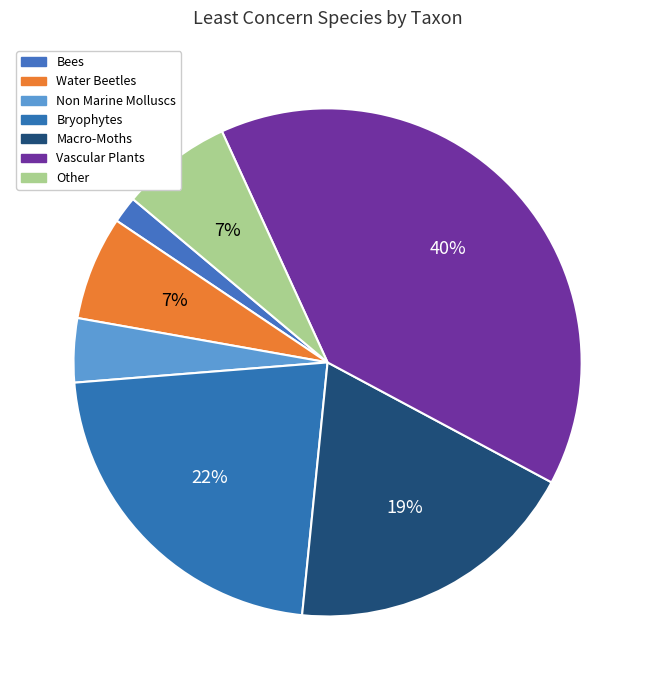

How many slices are in this pie chart?

7